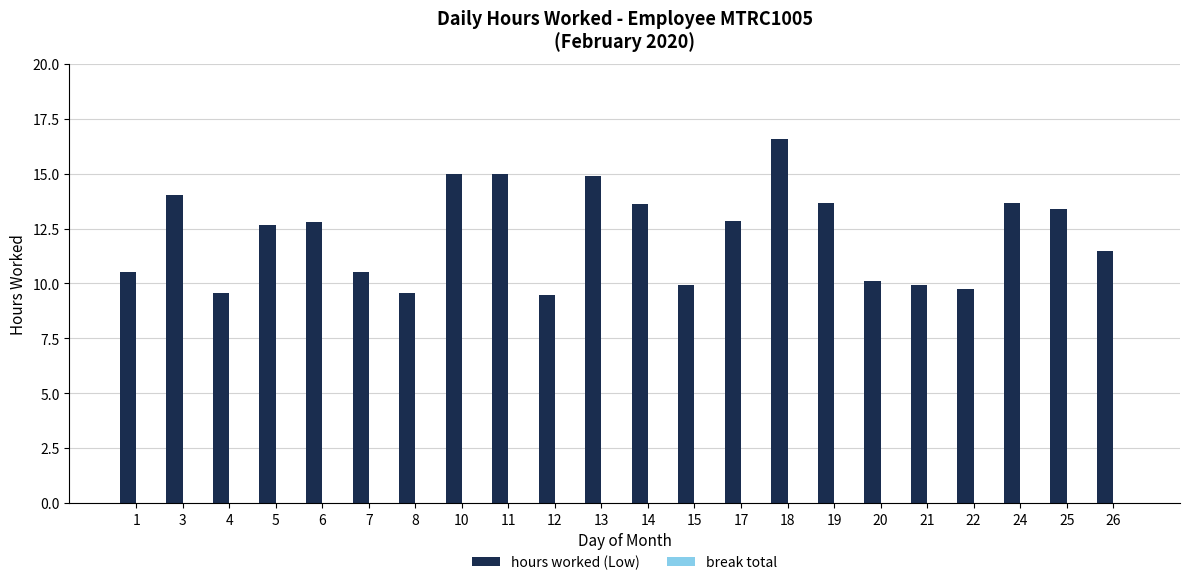

What is the value of the 21st bar from the left?

13.4